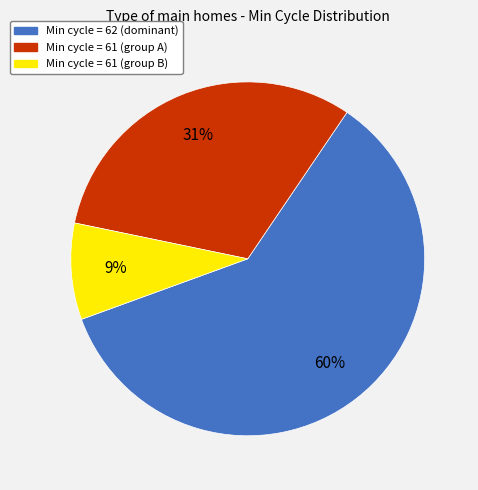

How many slices are in this pie chart?

3